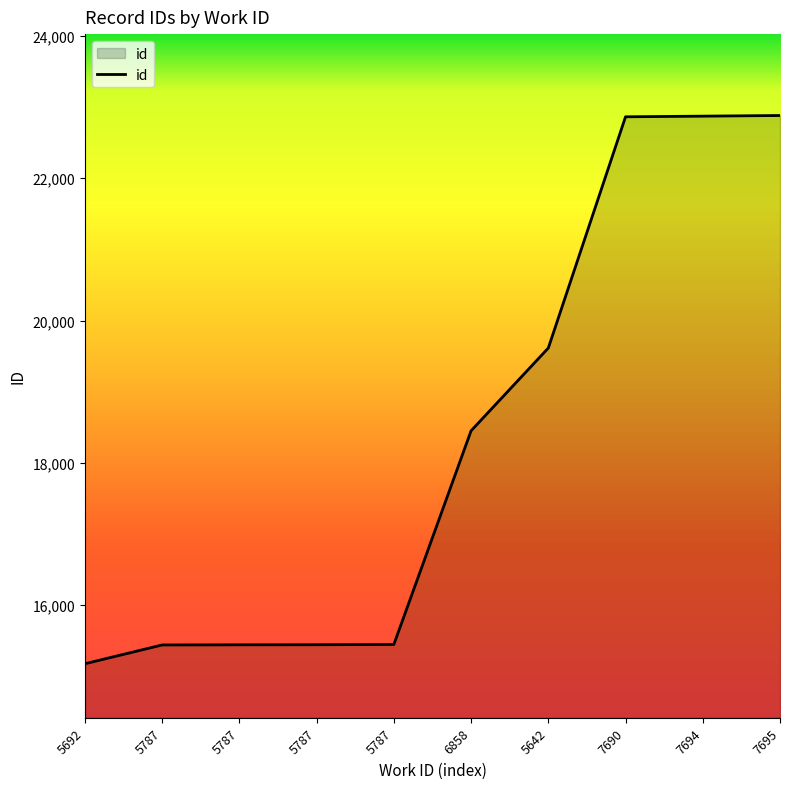

What is the change in value from 5787 to 7695?

+7441